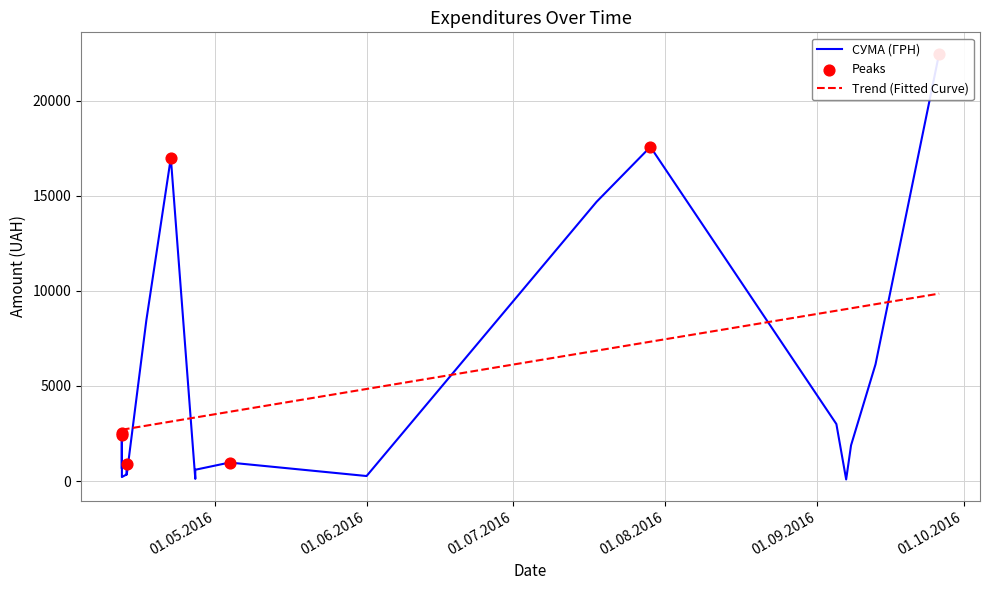

What is the ratio of the value at 12.04.2016 to the value at 12.04.2016?

1.0